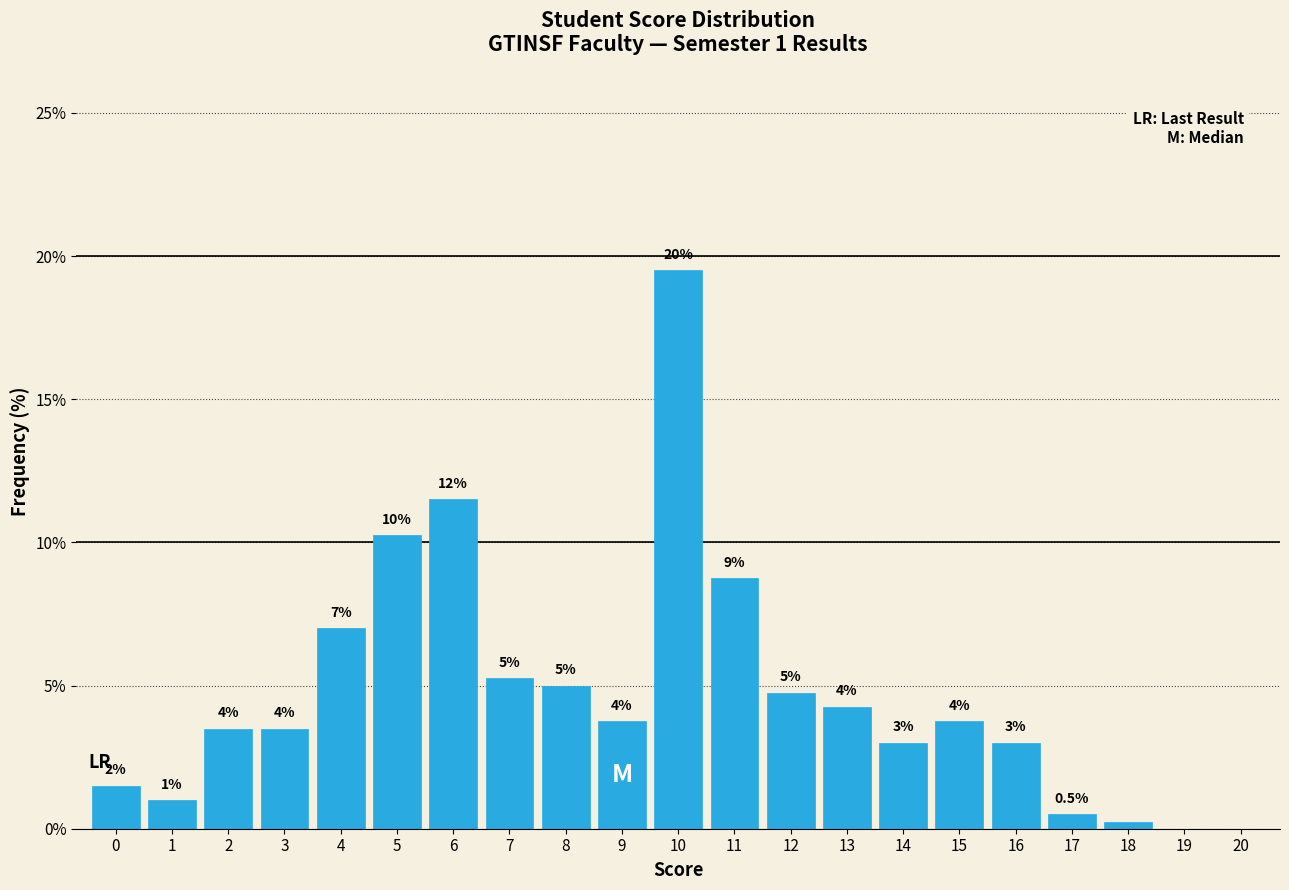

Are the bars horizontal?

No